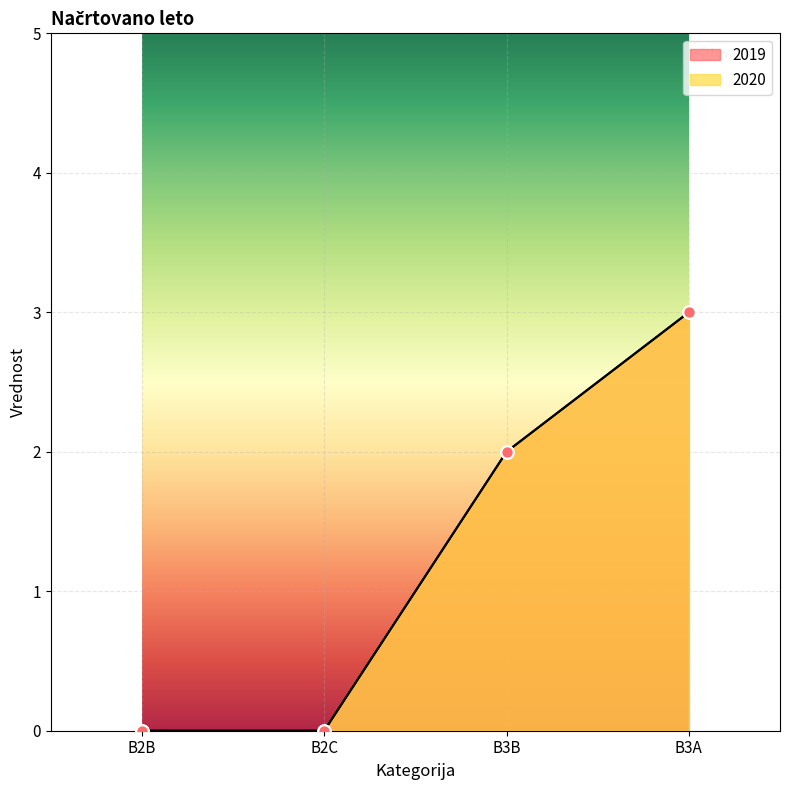

Which series has the largest total across all categories?

2019